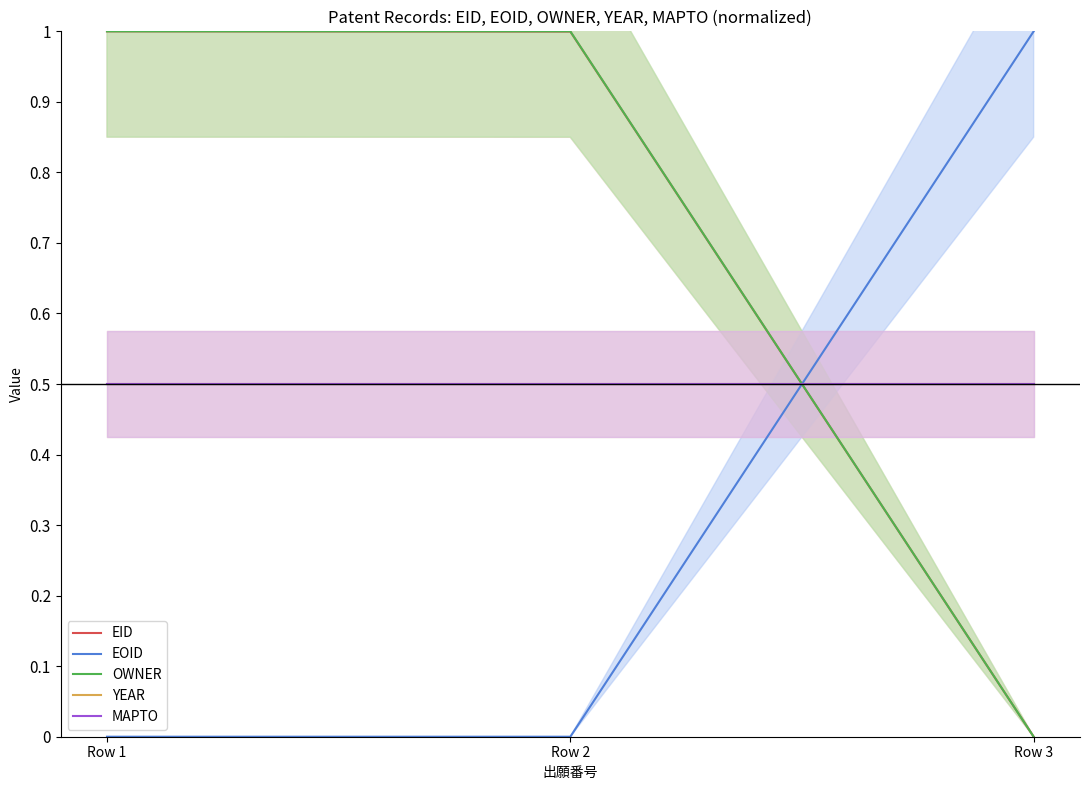

List the labels in order of EOID value, largest first.

Row 3, Row 2, Row 1